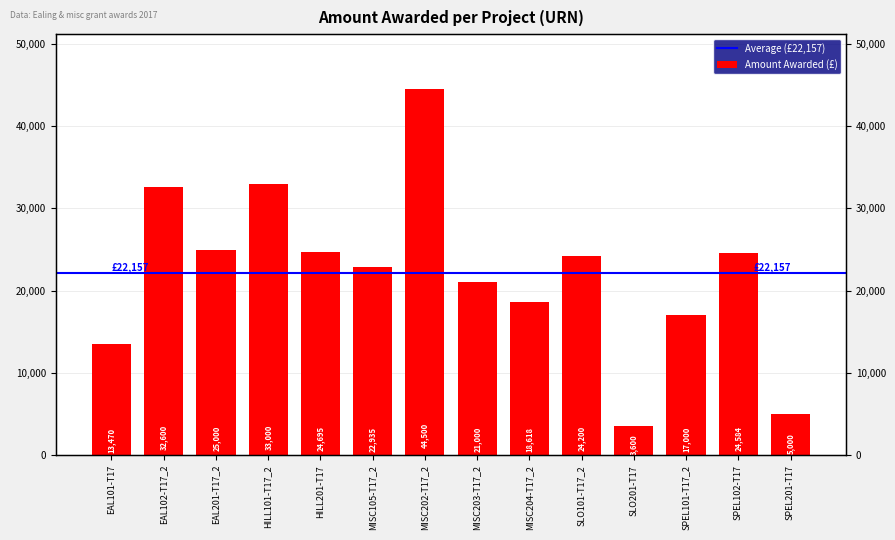

Does the chart contain any negative values?

No